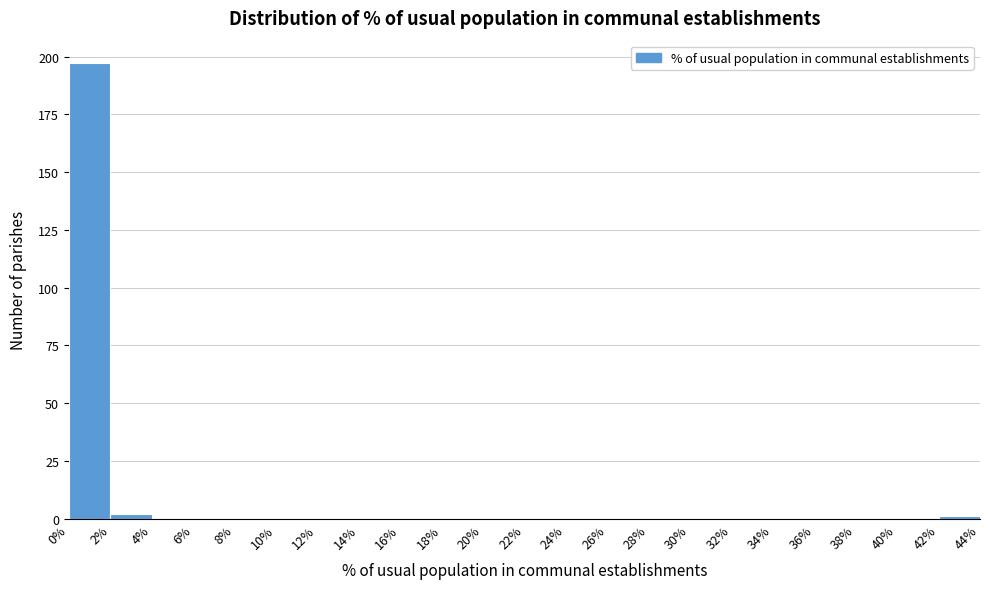

Reading left to right, list every bar in this chart as the range it spans on the x-axis followed by its height. The values are not printed on the chart, so give them approximately, as read against the axis.

0% to 2%: 195
2% to 4%: under 5
4% to 6%: 0
6% to 8%: 0
8% to 10%: 0
10% to 12%: 0
12% to 14%: 0
14% to 16%: 0
16% to 18%: 0
18% to 20%: 0
20% to 22%: 0
22% to 24%: 0
24% to 26%: 0
26% to 28%: 0
28% to 30%: 0
30% to 32%: 0
32% to 34%: 0
34% to 36%: 0
36% to 38%: 0
38% to 40%: 0
40% to 42%: 0
42% to 44%: under 5